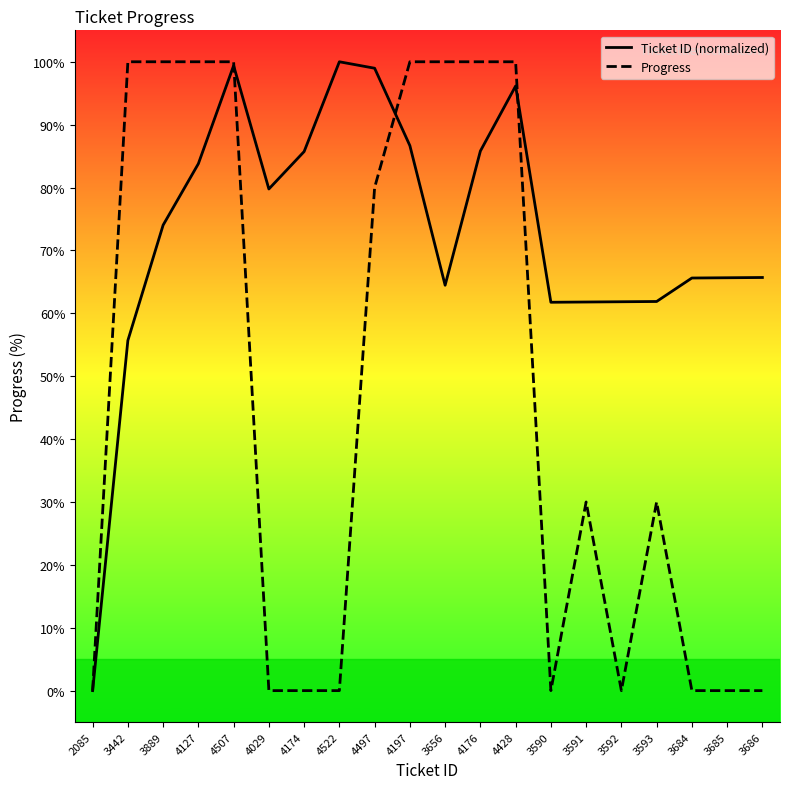

List the series in order of their overall mean, lowest first.

Progress, Ticket ID (normalized)